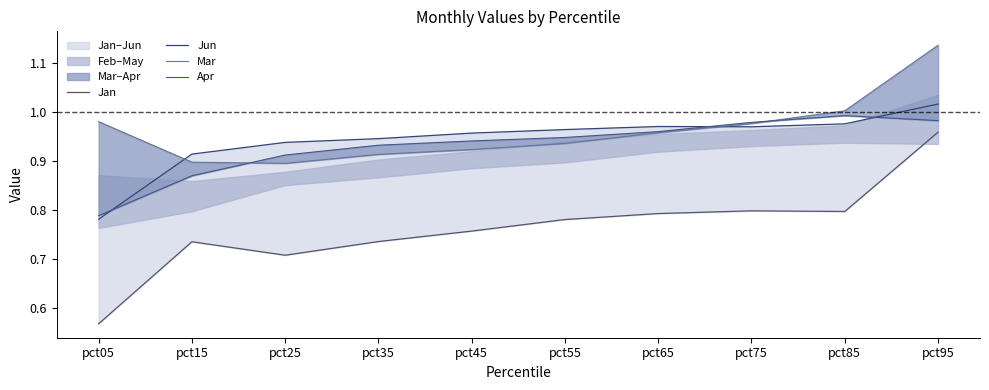

At which category does Jan reach its first local peak?

pct15